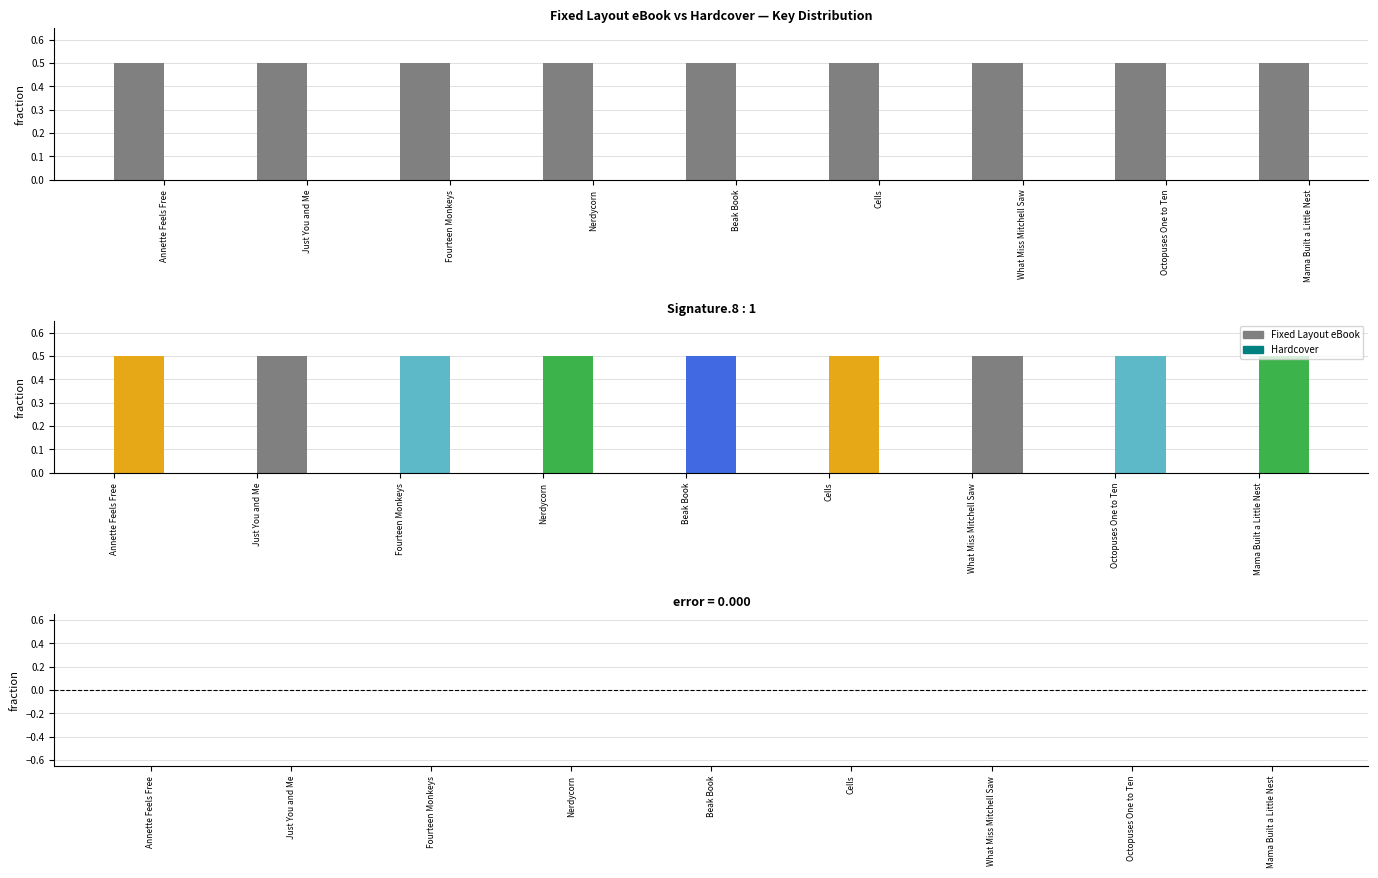

List the labels in order of Difference (eBook - Hardcover) value, smallest first.

Annette Feels Free, Just You and Me, Fourteen Monkeys, Nerdycorn, Beak Book, Cells, What Miss Mitchell Saw, Octopuses One to Ten, Mama Built a Little Nest